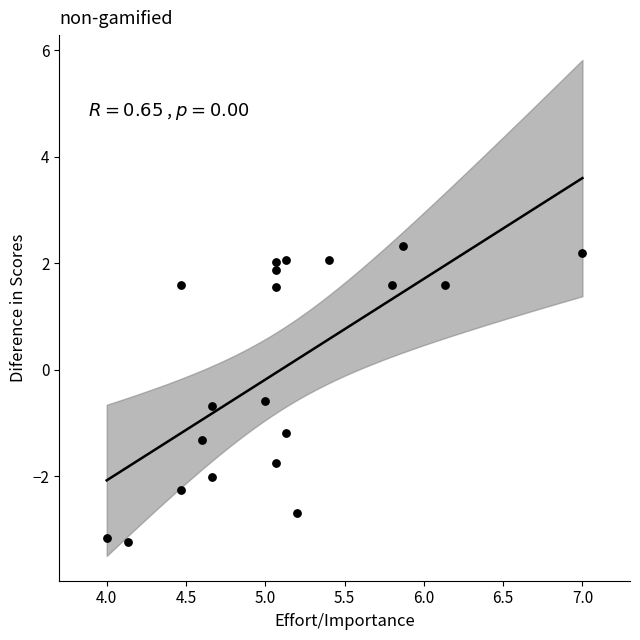

What Y value in the scatter plot is closest to 0?

-0.6